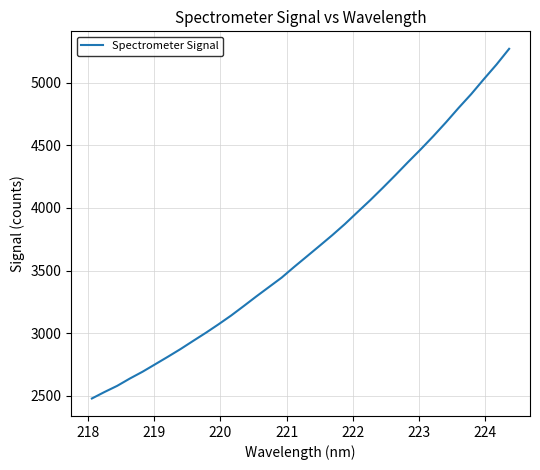

What is the average value?

3677.1